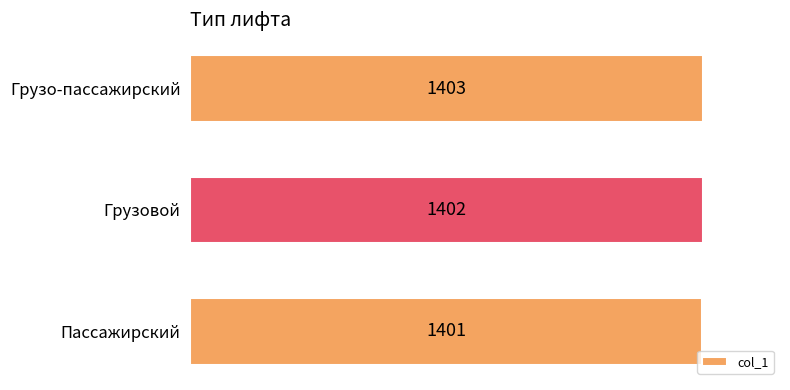

How many distinct data groups are displayed?

1